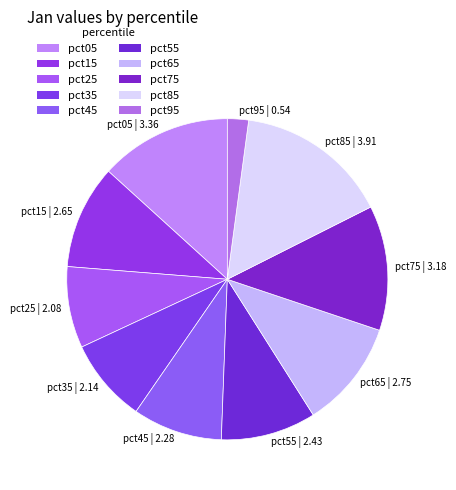

Between pct85 and pct95, which is larger?

pct85